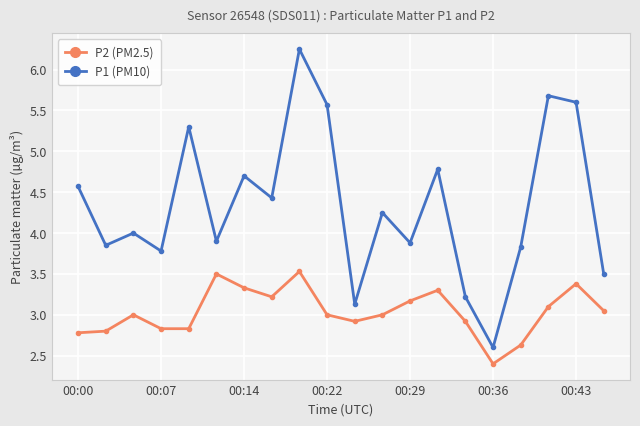

True or false: P1 (PM10) and P2 (PM2.5) intersect in this chart.

False